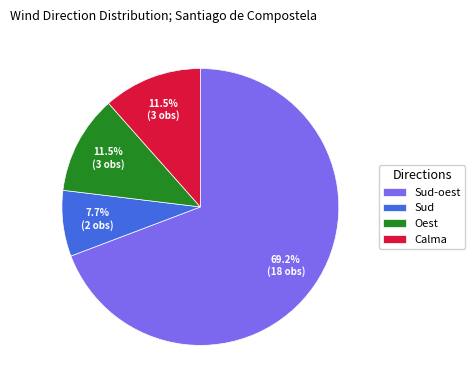

Approximately how many times larger is the value at Sud-oest compared to Oest?

6.0